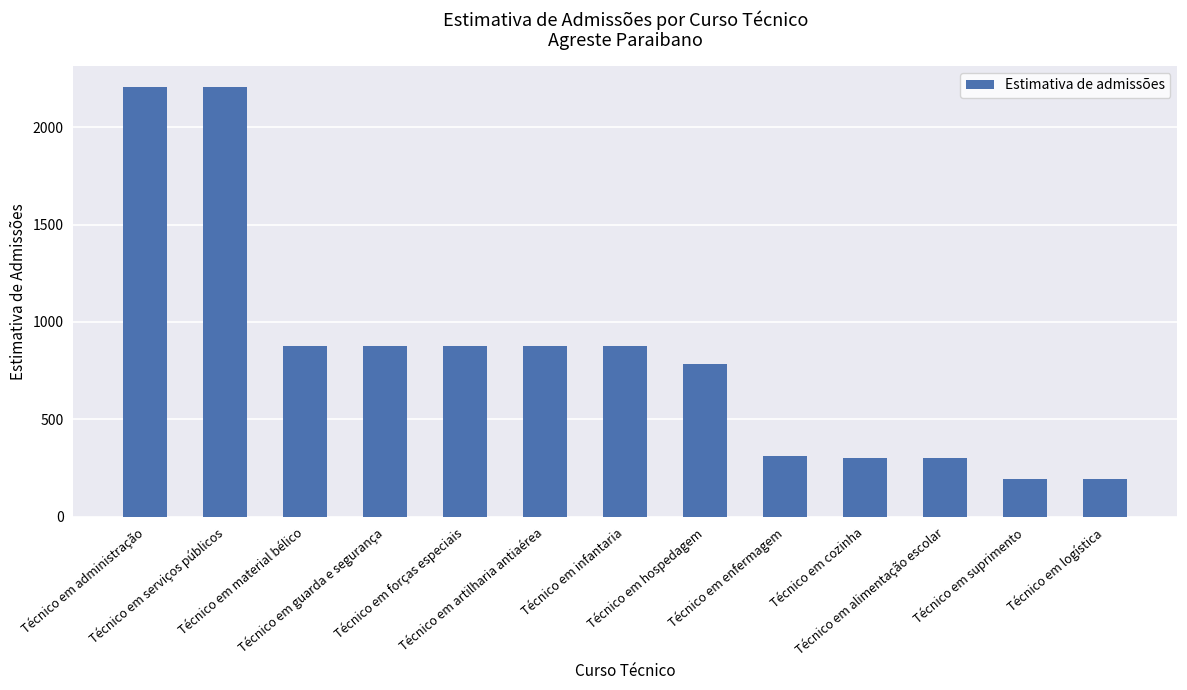

What is the average value?

836.8